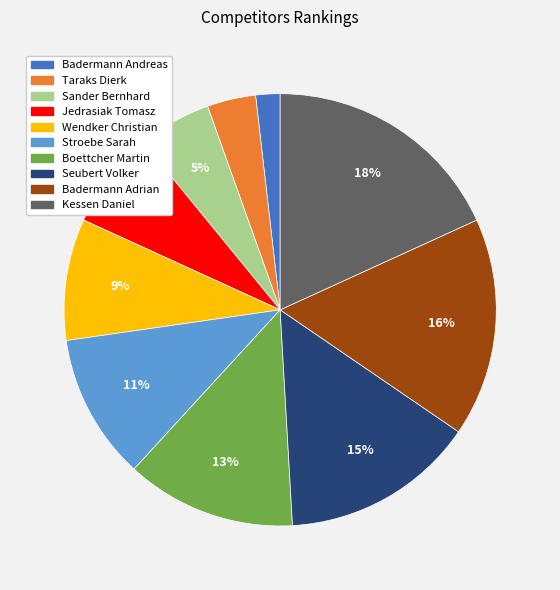

Combined, do Sander Bernhard and Badermann Andreas account for over 50%?

No